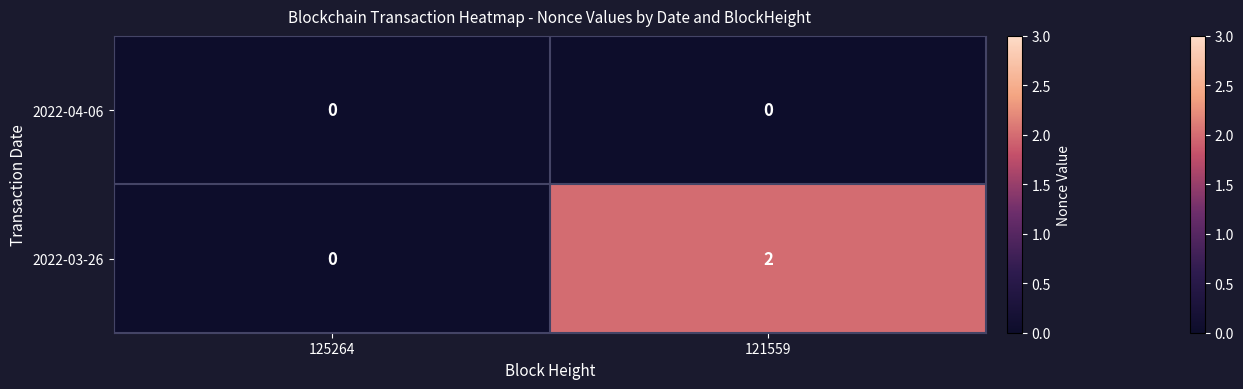

Which label corresponds to the largest value in the chart?

121559